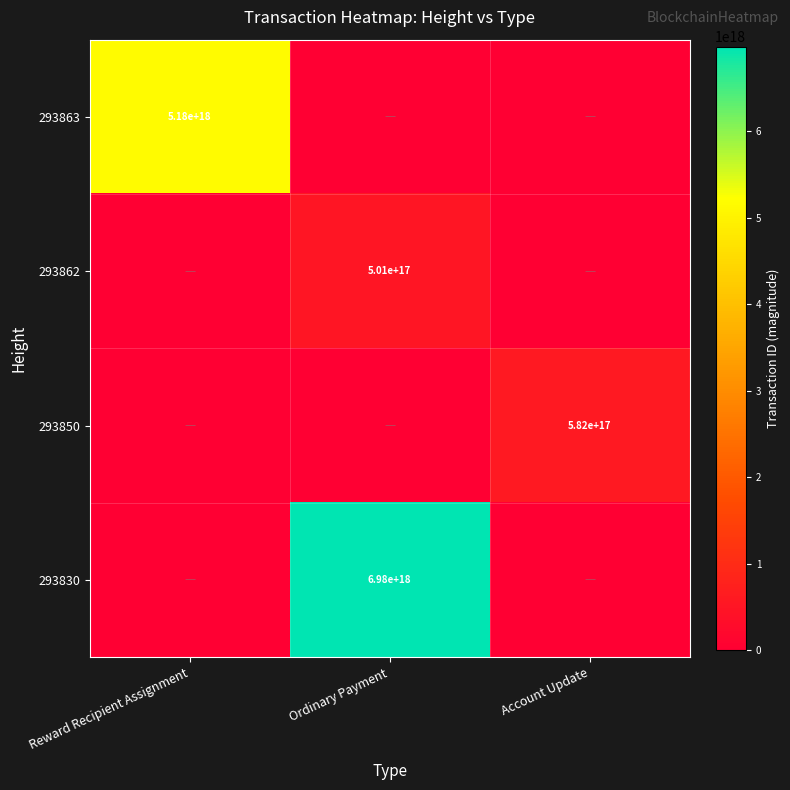

True or false: 293862 has a value of 694847824510164480 at Ordinary Payment.

False